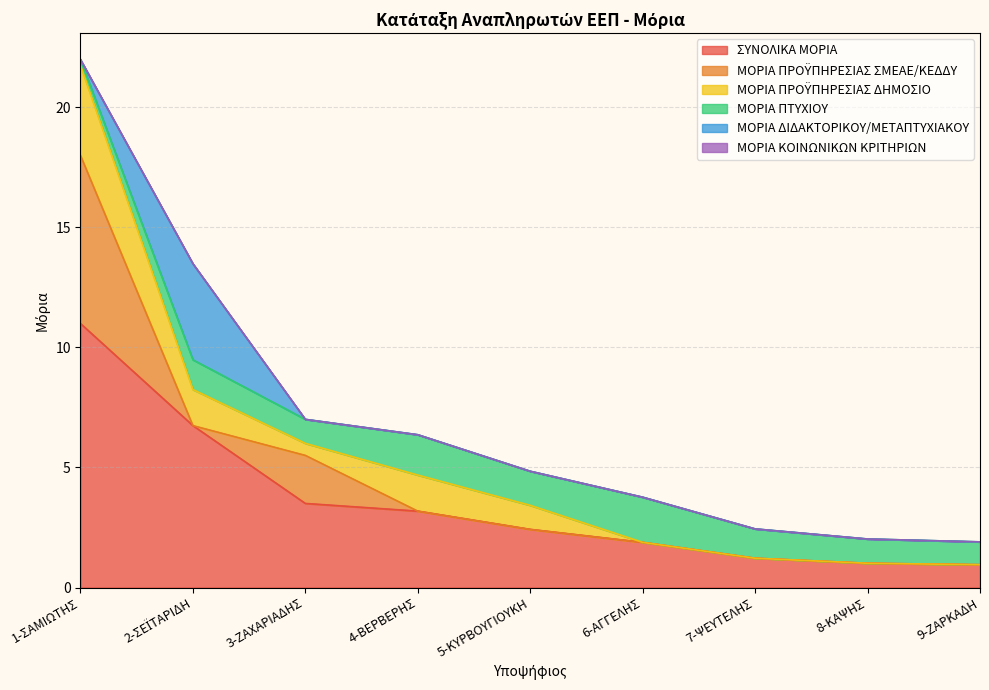

Rank the series by their maximum value, from lowest to highest.

ΜΟΡΙΑ ΚΟΙΝΩΝΙΚΩΝ ΚΡΙΤΗΡΙΩΝ, ΜΟΡΙΑ ΠΤΥΧΙΟΥ, ΜΟΡΙΑ ΠΡΟΫΠΗΡΕΣΙΑΣ ΔΗΜΟΣΙΟ, ΜΟΡΙΑ ΔΙΔΑΚΤΟΡΙΚΟΥ/ΜΕΤΑΠΤΥΧΙΑΚΟΥ, ΜΟΡΙΑ ΠΡΟΫΠΗΡΕΣΙΑΣ ΣΜΕΑΕ/ΚΕΔΔΥ, ΣΥΝΟΛΙΚΑ ΜΟΡΙΑ